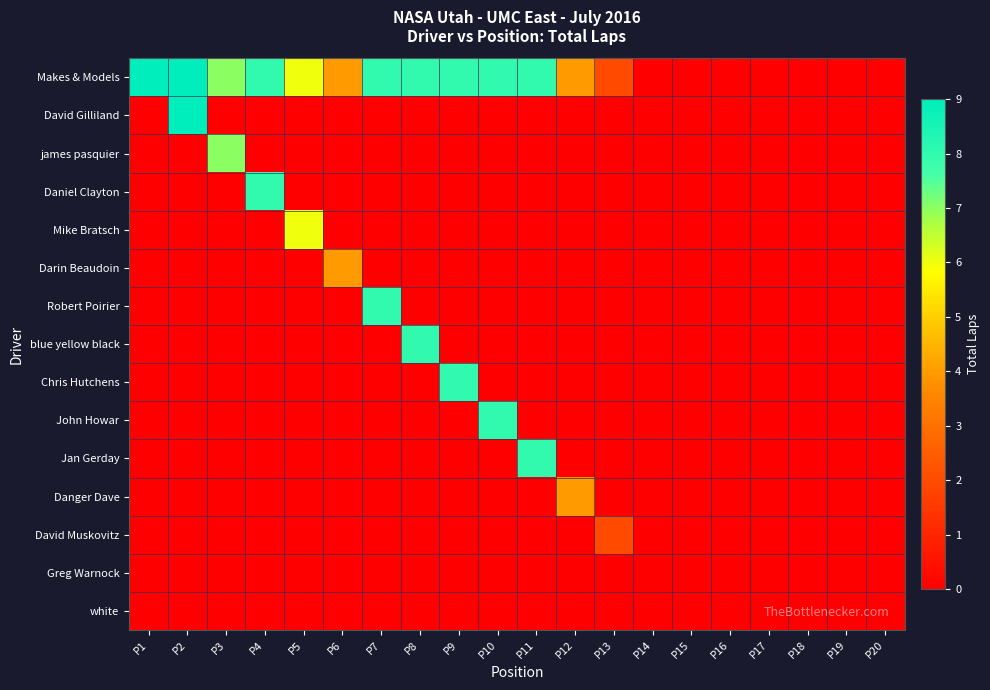

What is the spread (max minus min) of values at P12?

4